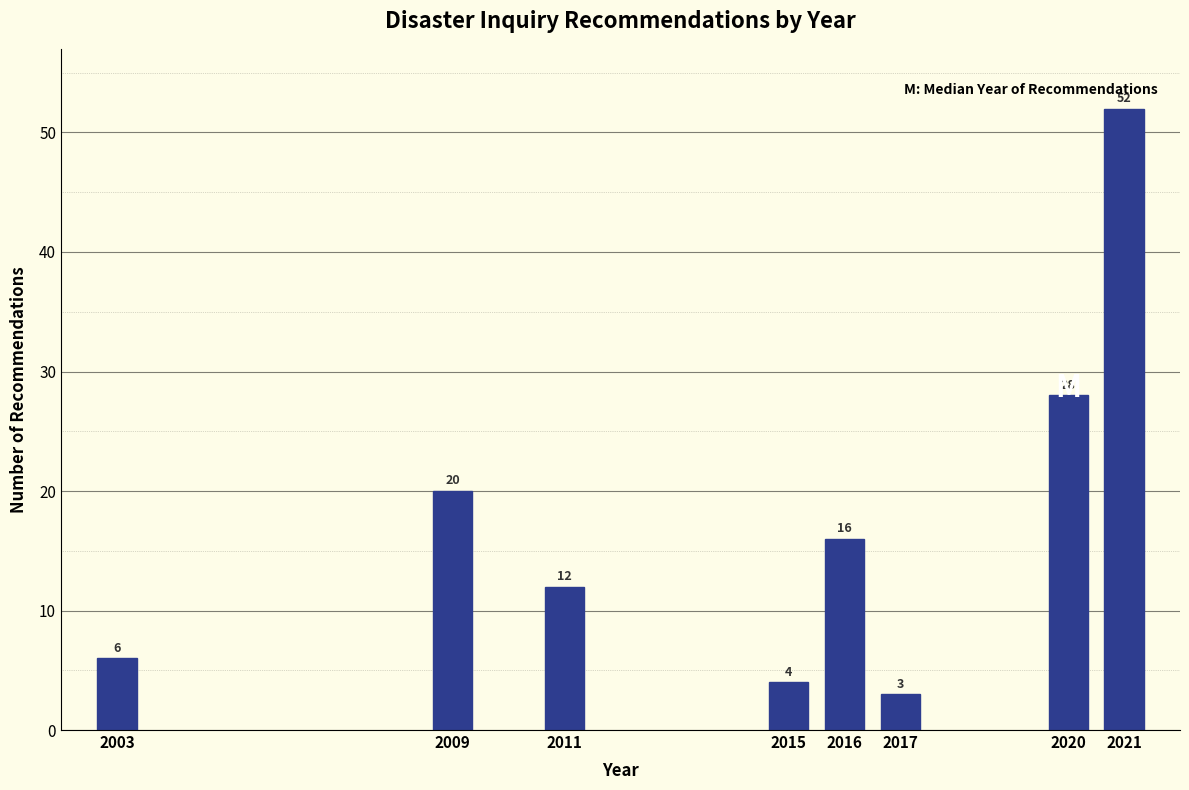

Reading left to right, what are all the values shown in this chart?

2003=6	2009=20	2011=12	2015=4	2016=16	2017=3	2020=28	2021=52